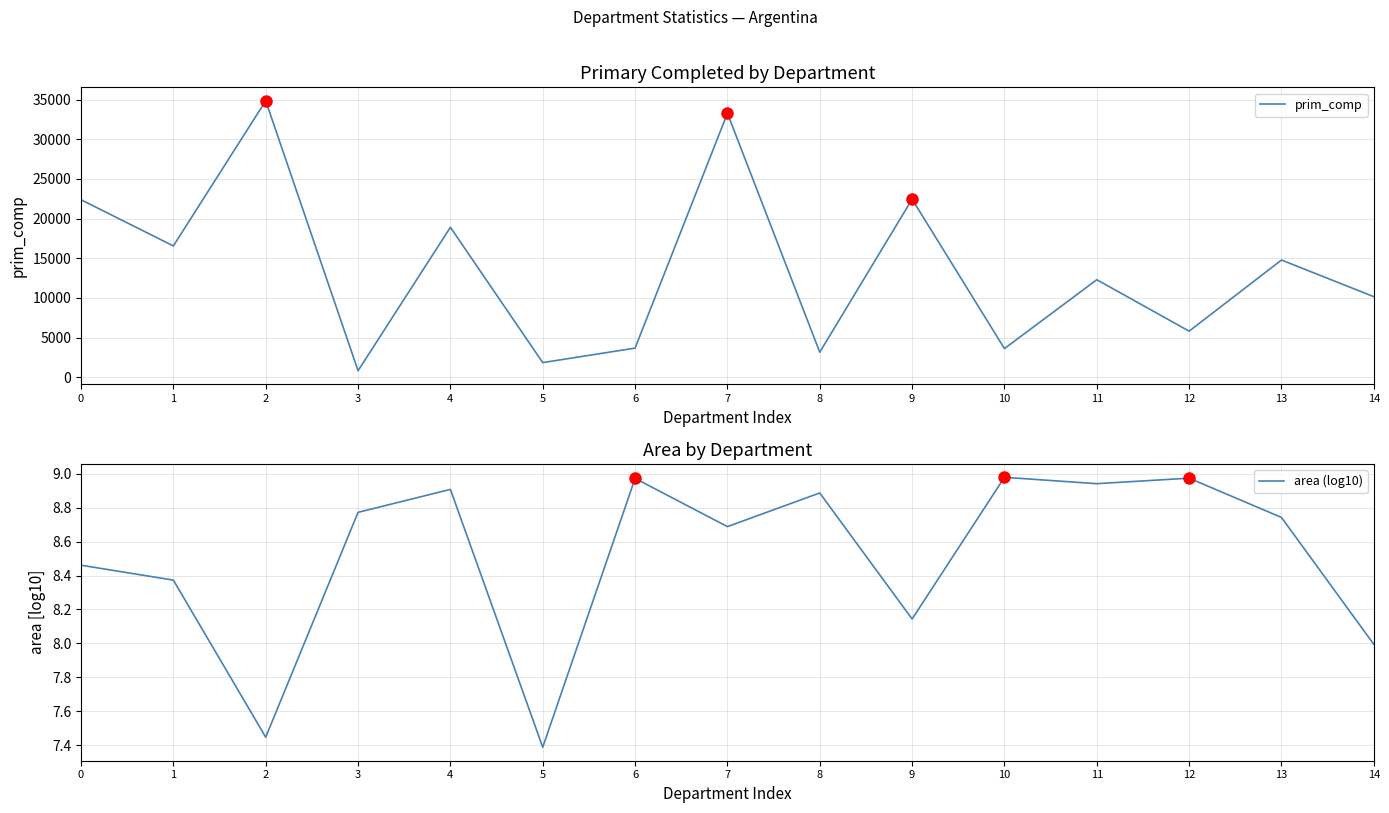

Which series has the largest total across all categories?

prim_comp